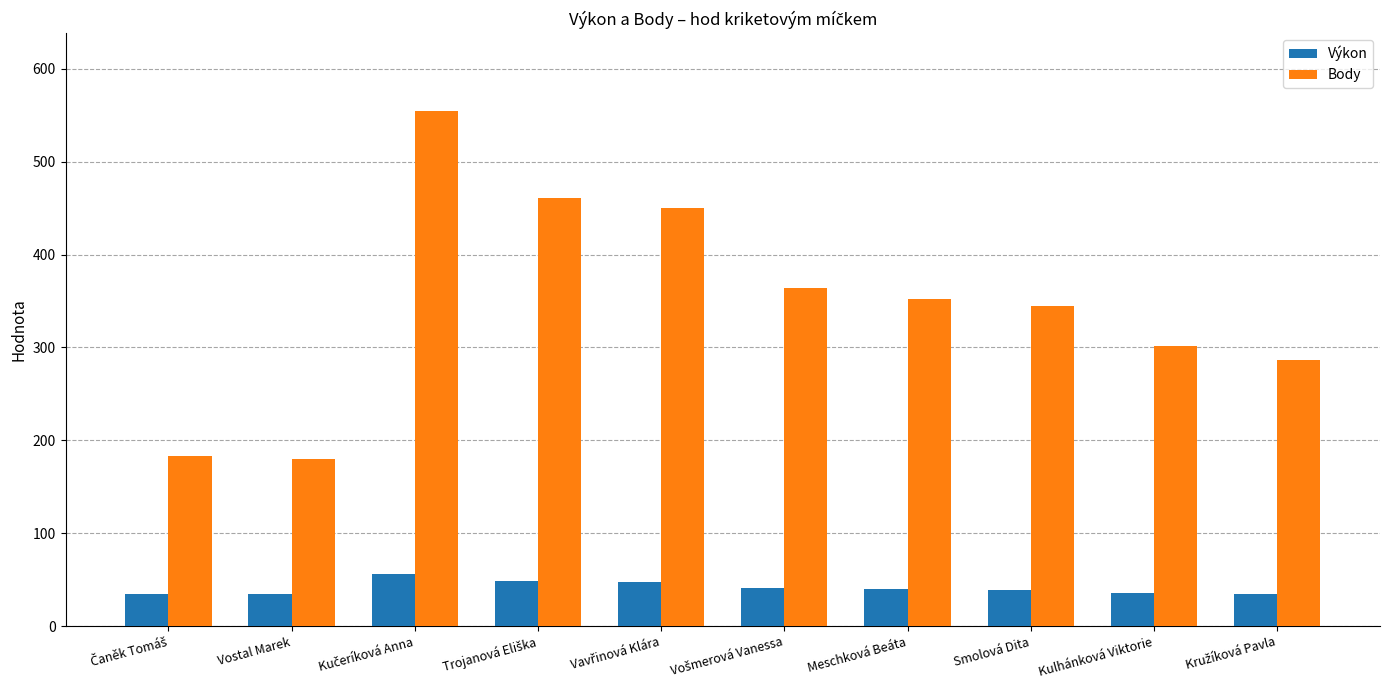

Which series has the widest spread of values?

Body